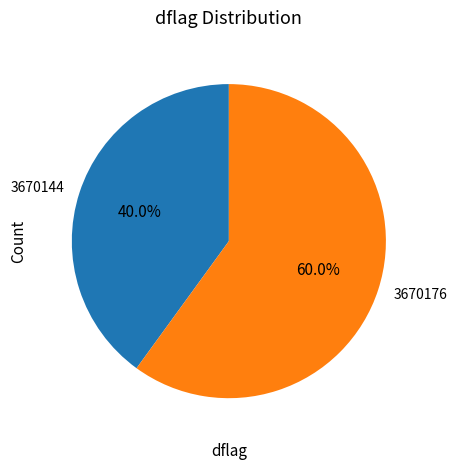

To the nearest percent, what percentage of the pie is 3670176?

60%